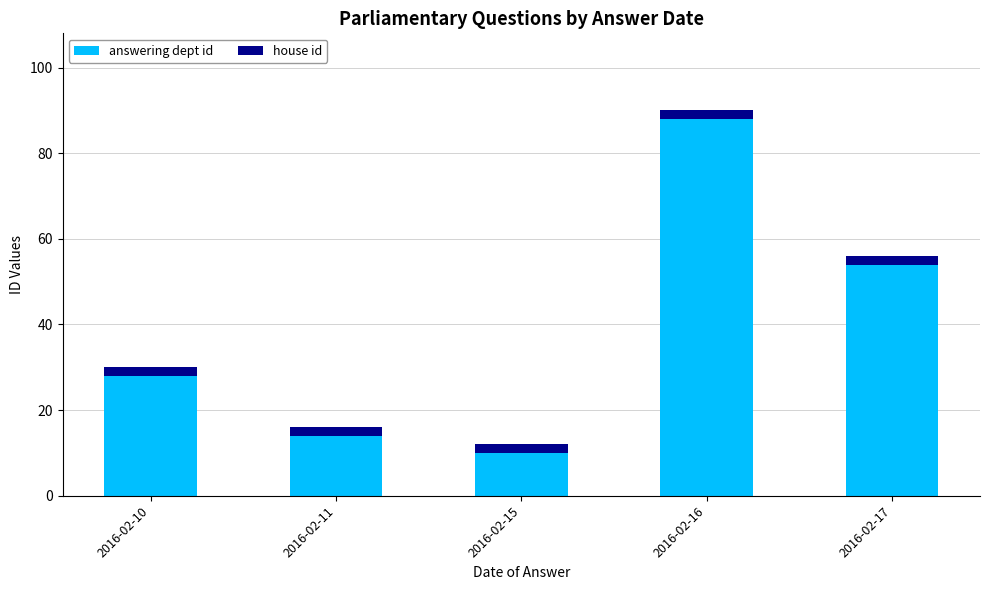

What is the approximate value of answering dept id at 2016-02-15?

10